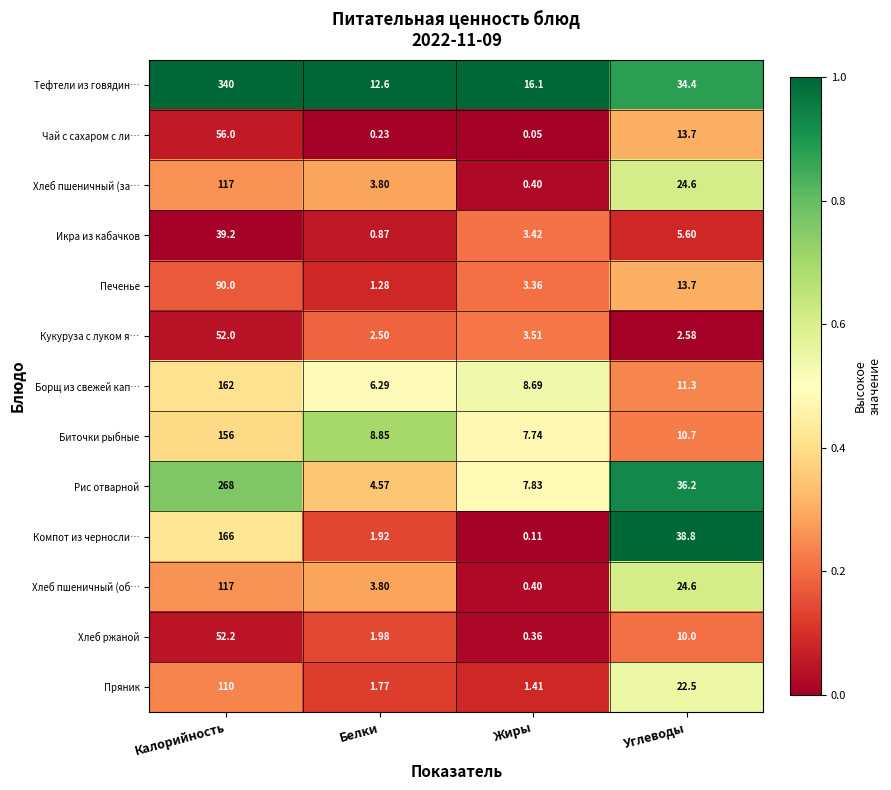

At which category does the chart reach its minimum across all series?

Жиры